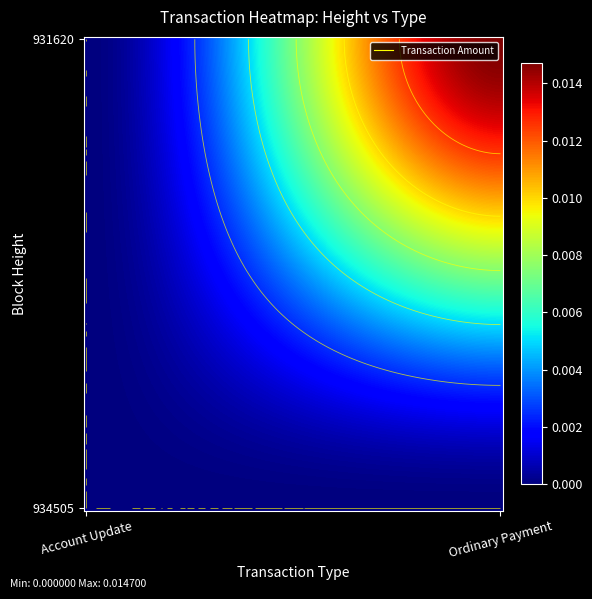

How many categories are shown in the chart?

2